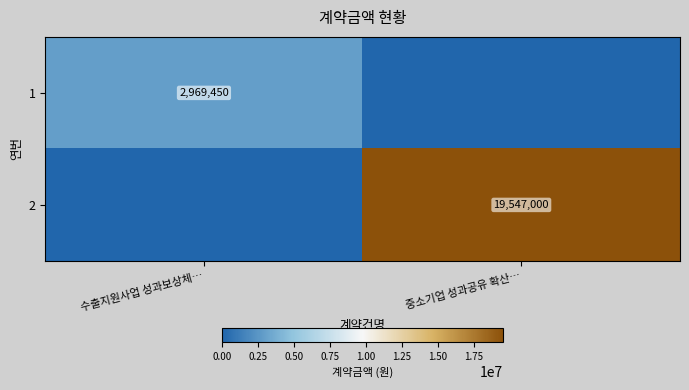

The value of 2 at 수출지원사업 성과보상체… is 0. True or false?

True